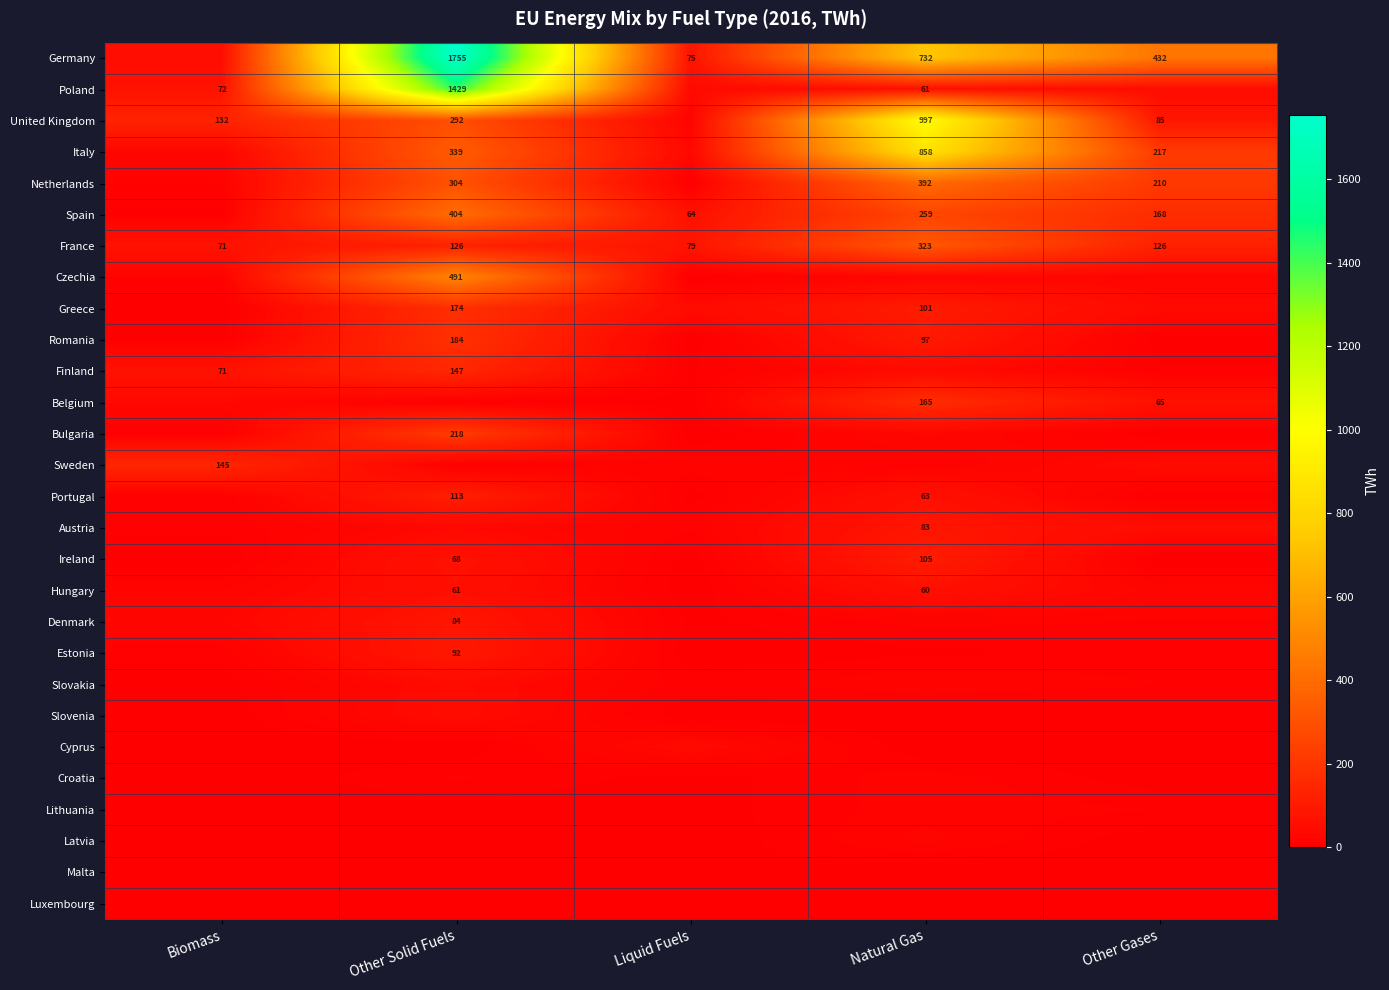

The Greece series shows 174 at Other Solid Fuels. True or false?

True